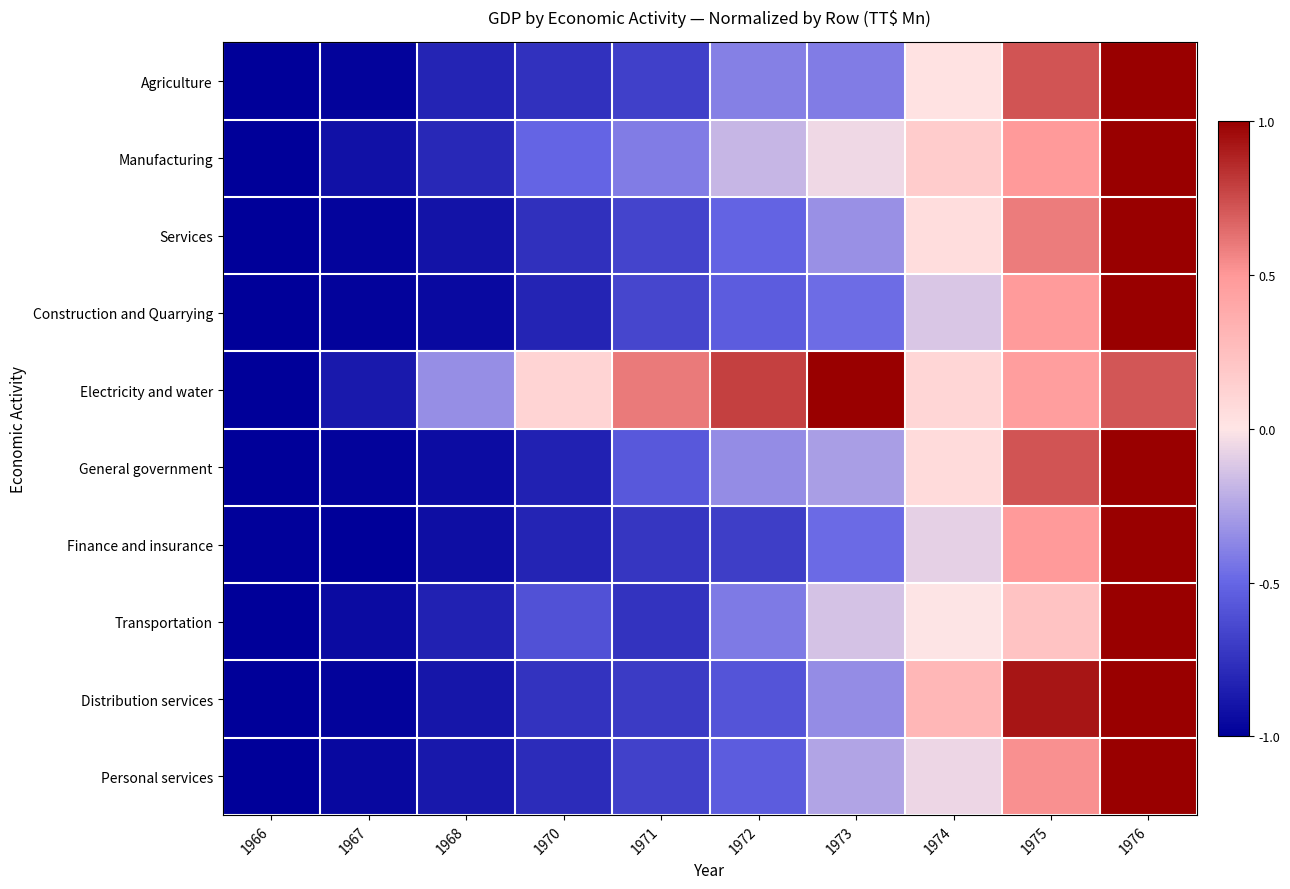

Which series has the largest range (max minus min)?

Services